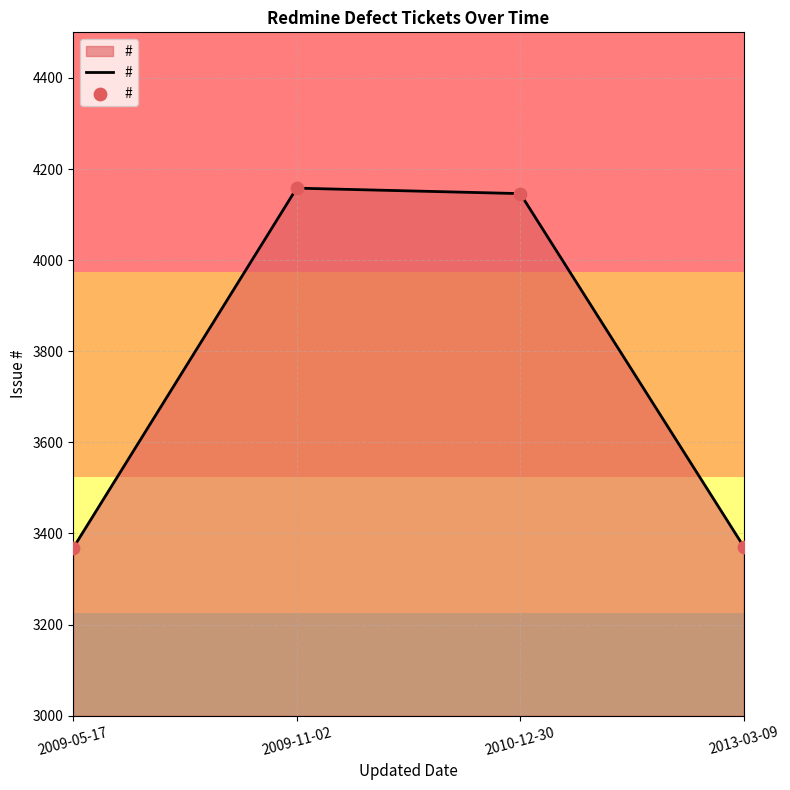

Which has a higher value, 2013-03-09 or 2009-11-02?

2009-11-02